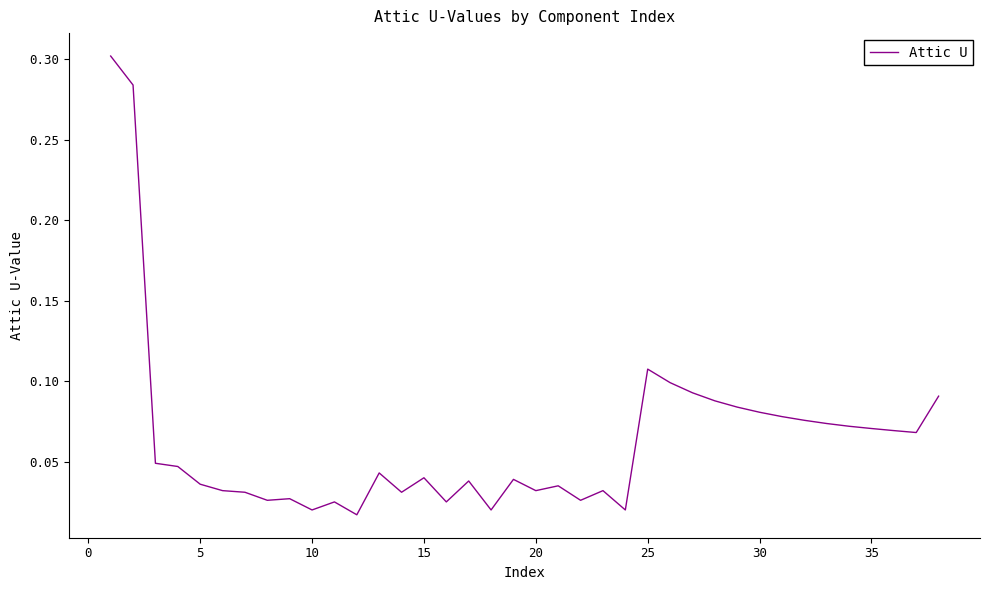

How many lines are shown in the chart?

1